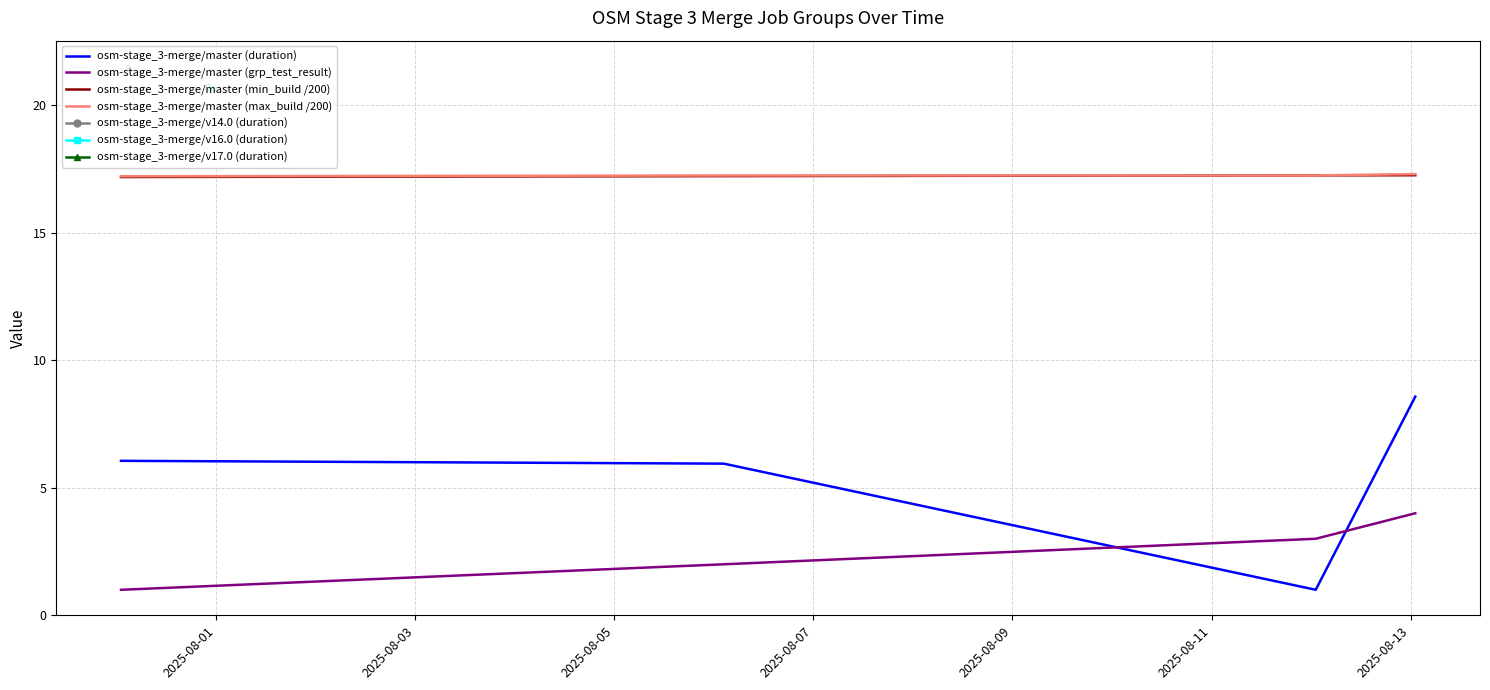

What is the minimum value for osm-stage_3-merge/master (min_build /200)?

17.2